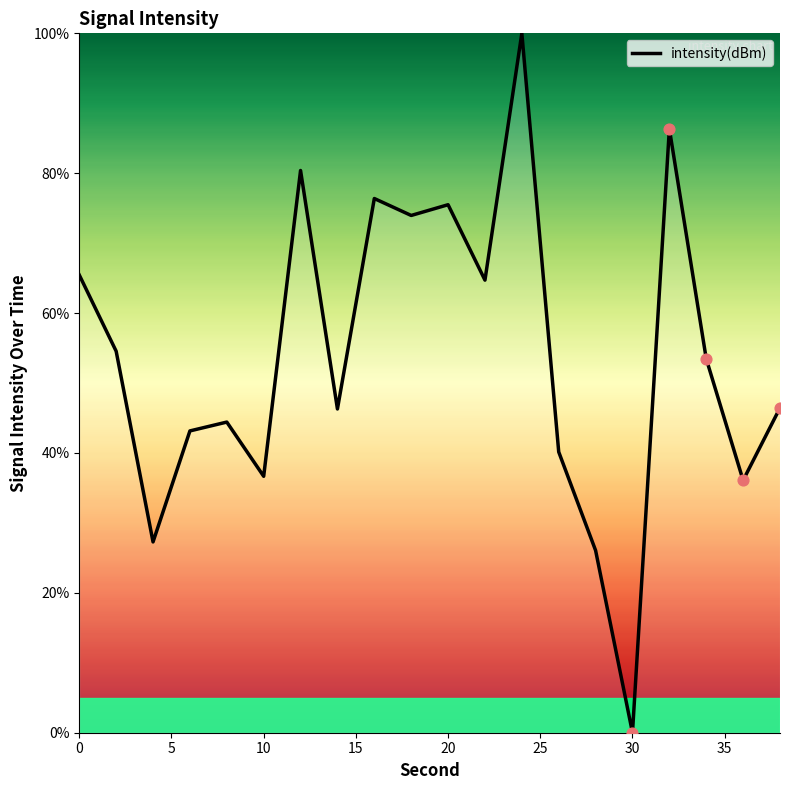

What is the difference between the maximum and minimum values?

100.0